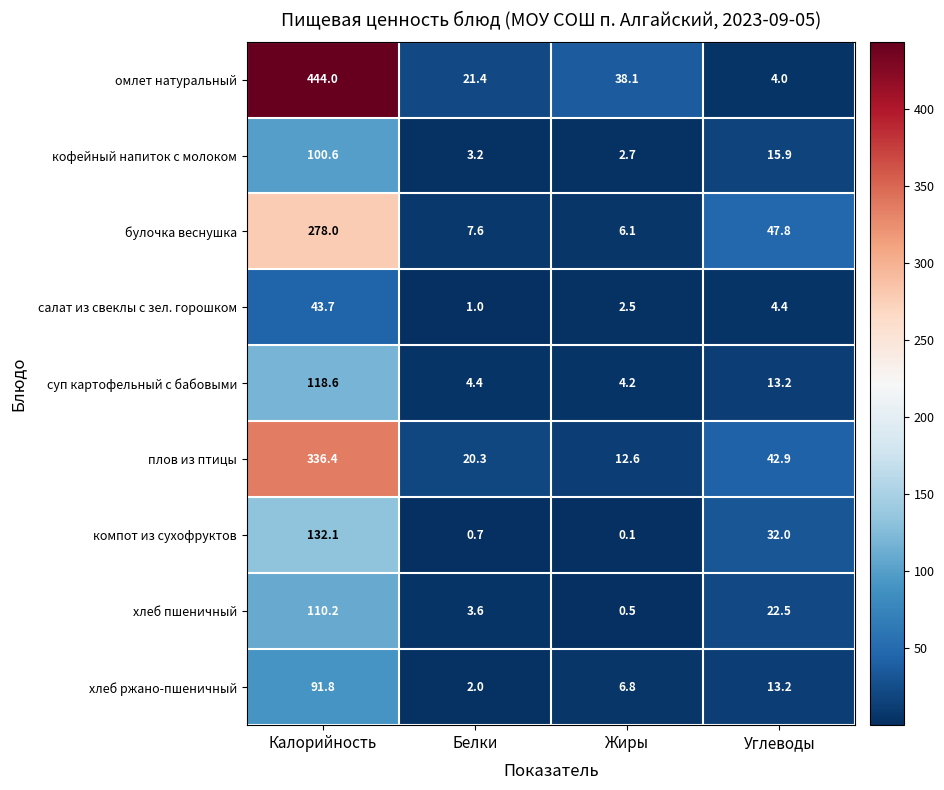

What is the difference between the компот из сухофруктов values at Белки and Углеводы?

31.3